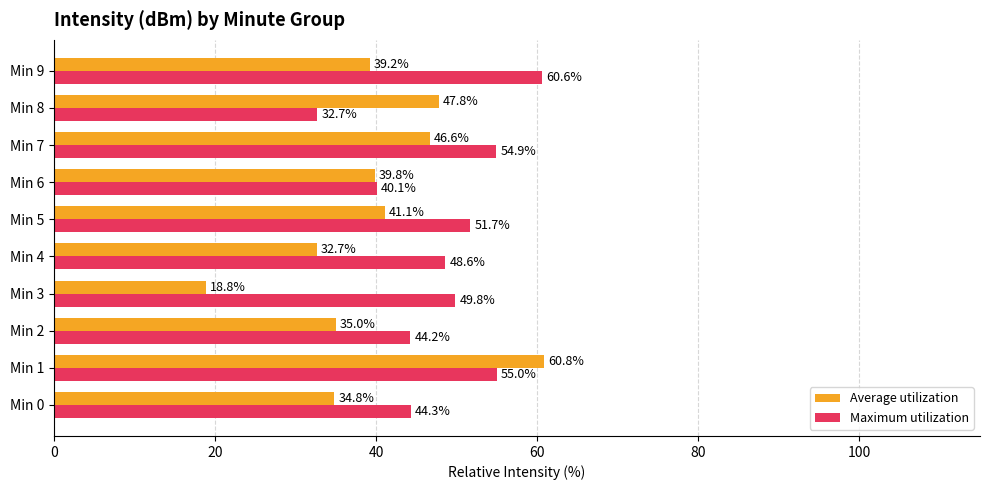

Which series has the largest range (max minus min)?

Average utilization